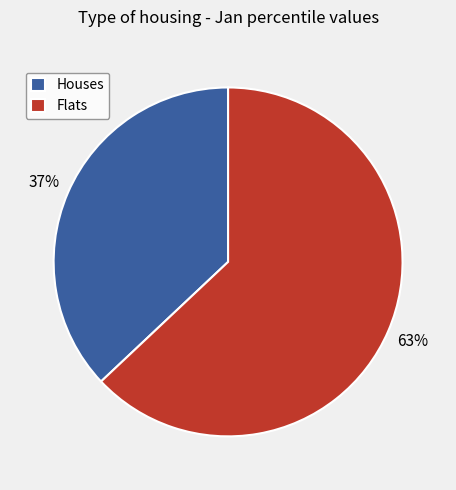

Which has a higher value, Houses or Flats?

Flats